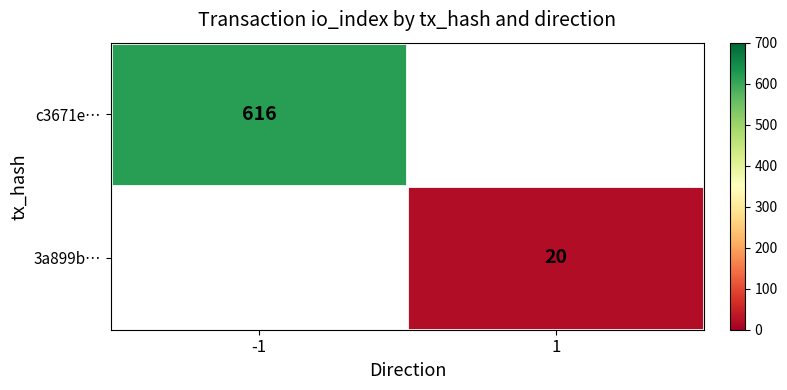

Which has a higher value, 1 or -1?

-1